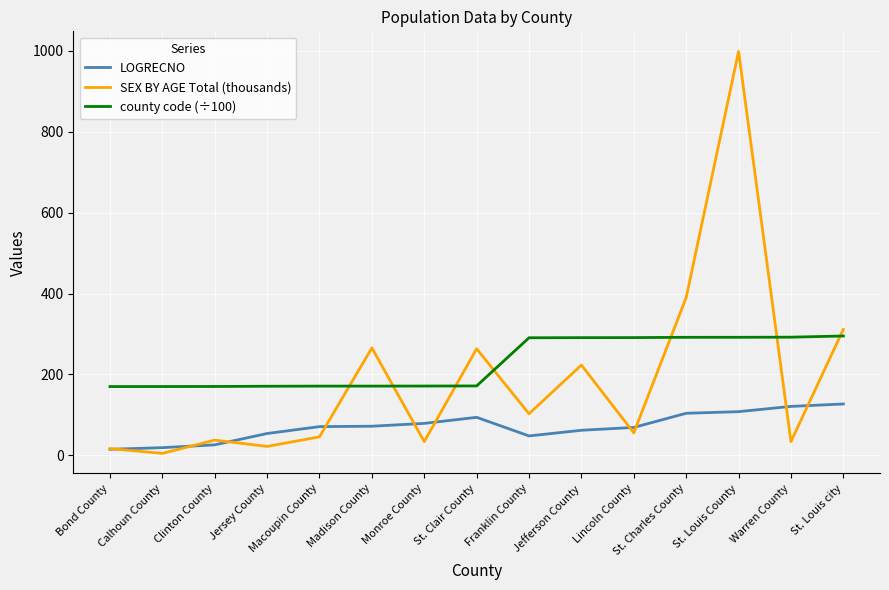

At which label does SEX BY AGE Total (thousands) reach its peak?

St. Louis County